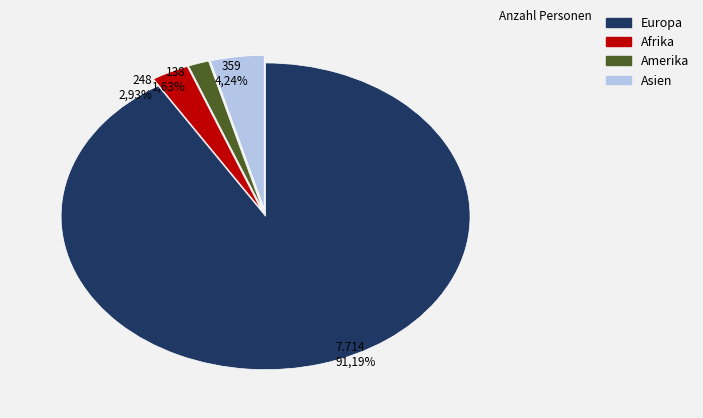

The Afrika slice represents 3% of the pie. True or false?

True